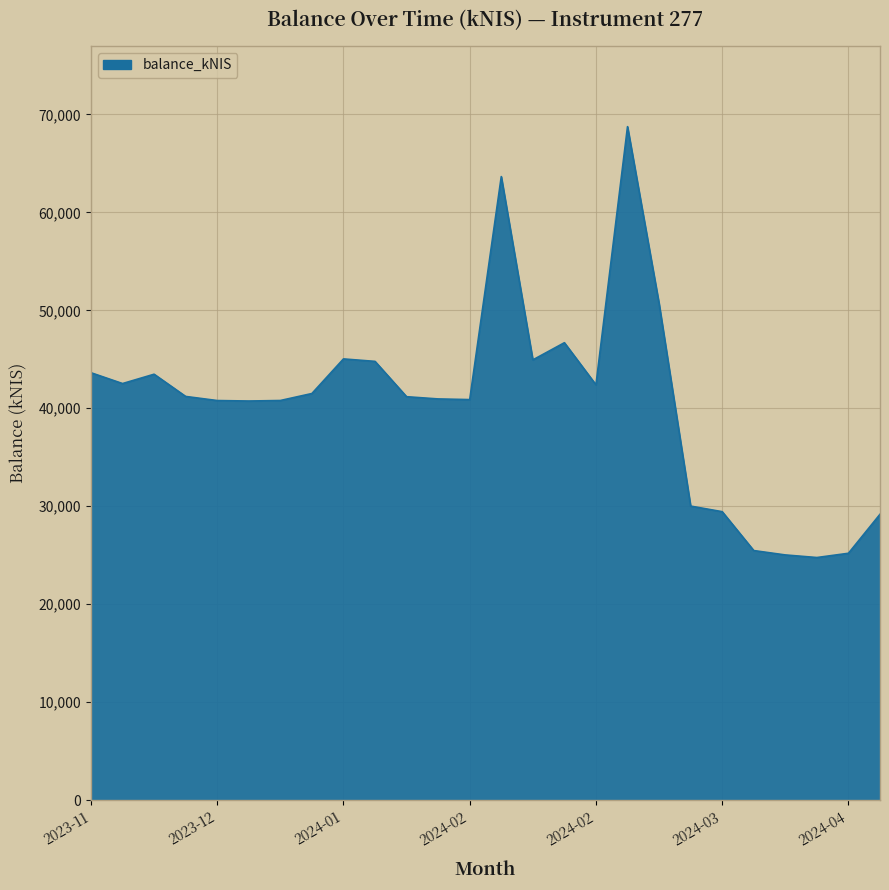

What is the difference between the maximum and minimum values?

43982.0